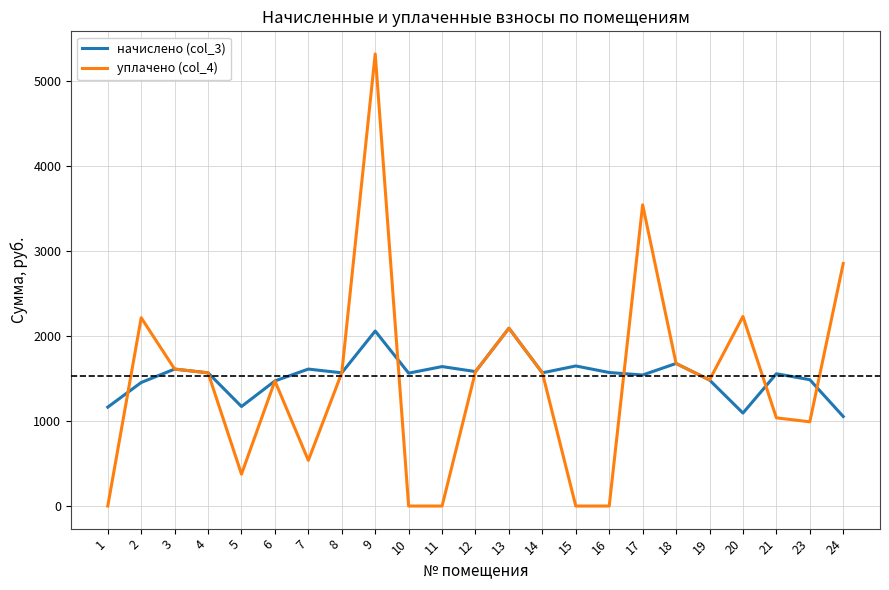

Rank the series by their maximum value, from lowest to highest.

начислено (col_3), уплачено (col_4)